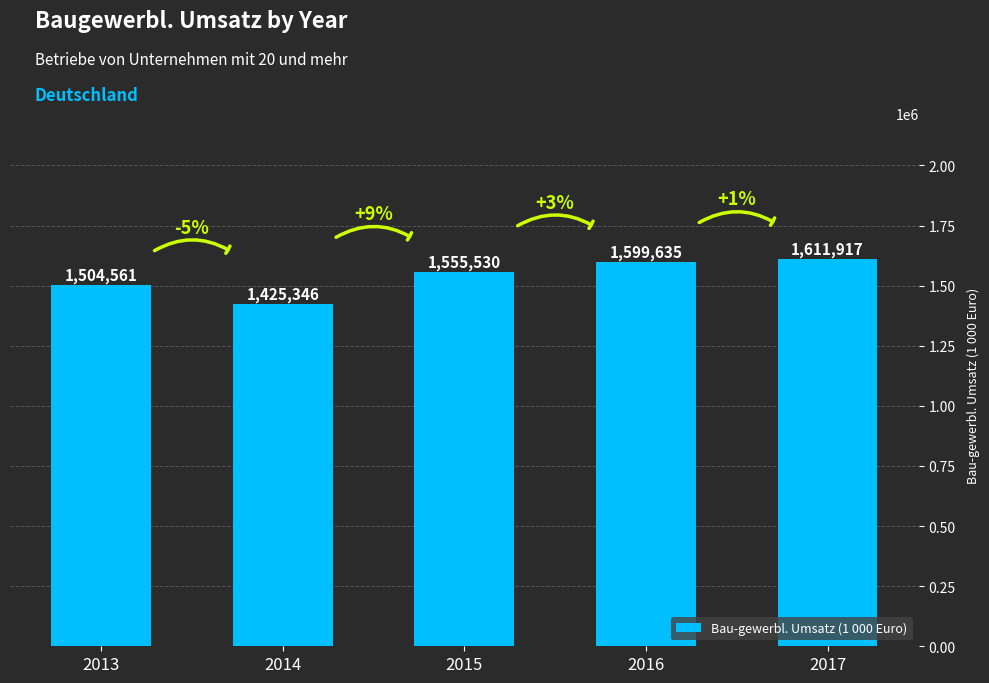

Is it true that the value at 2013 is 2161276.9?

False